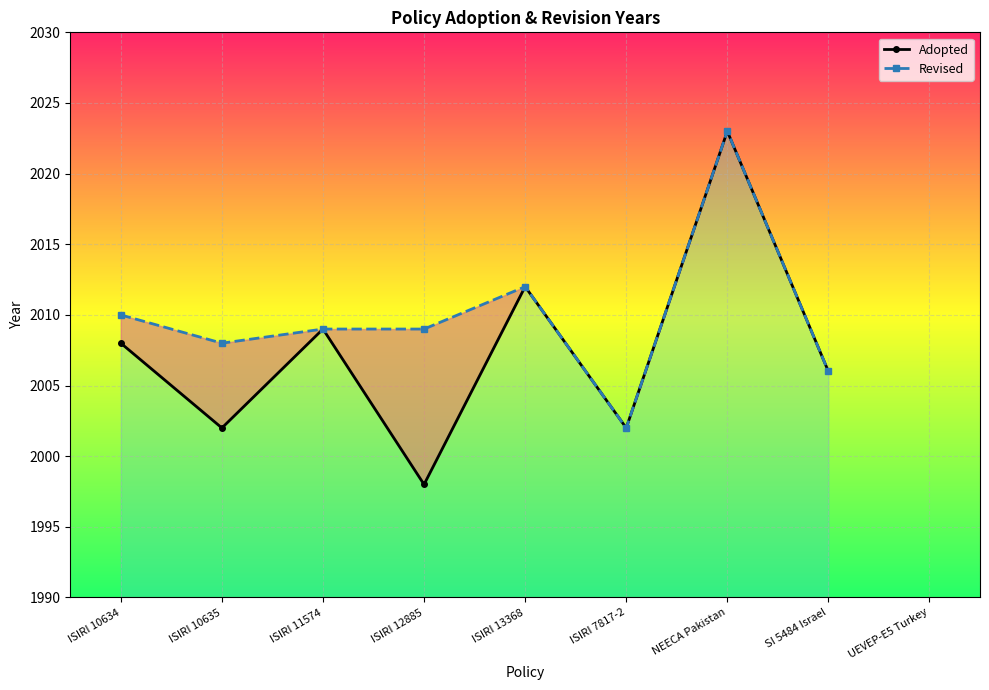

Which series has the largest range (max minus min)?

Adopted